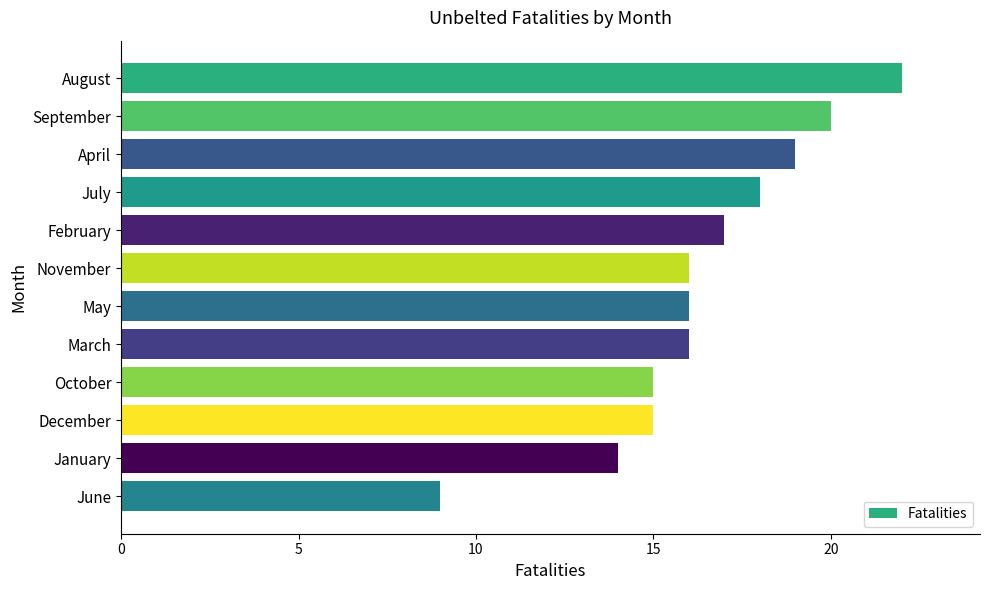

Reading bottom to top, extract all data points from this chart.

9	14	15	15	16	16	16	17	18	19	20	22